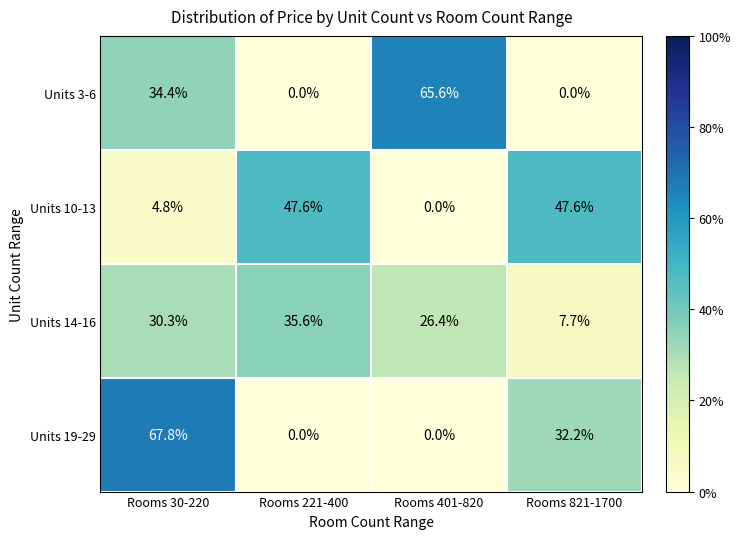

At which category is the sum across all series the highest?

Rooms 30-220